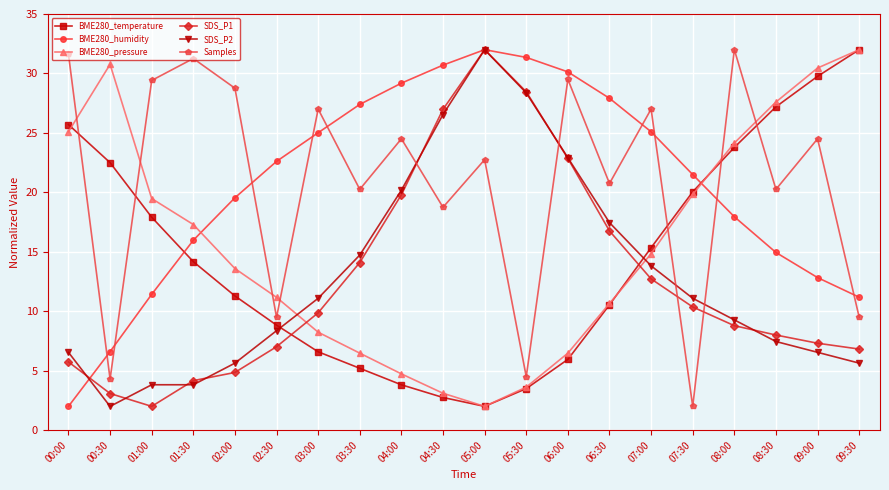

What are all the series names shown in the legend?

BME280_temperature, BME280_humidity, BME280_pressure, SDS_P1, SDS_P2, Samples